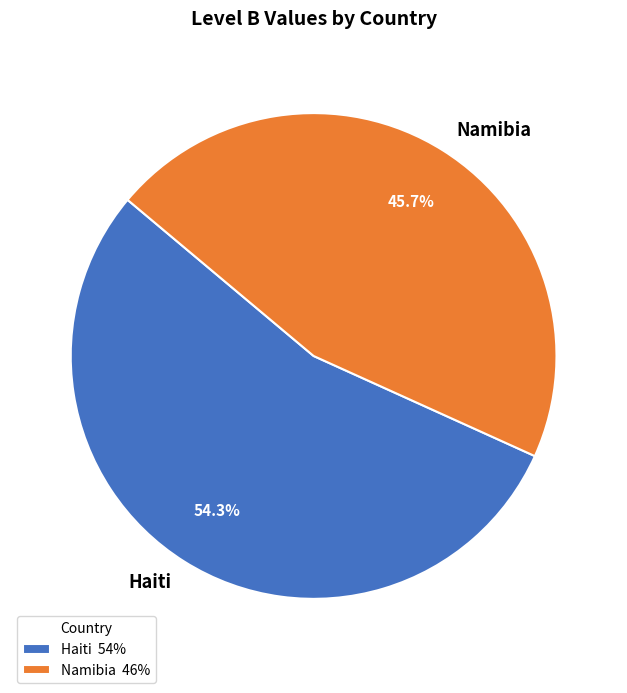

Combined, do Haiti and Namibia account for over 50%?

Yes